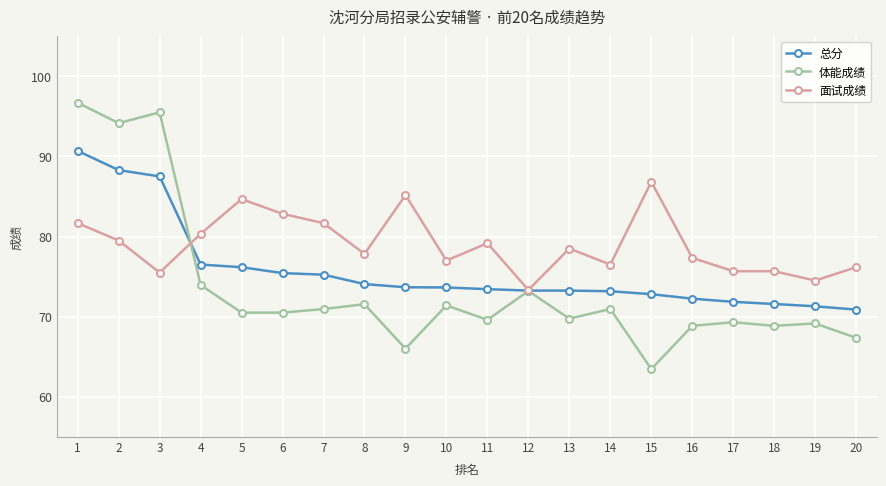

Where does the 体能成绩 series first go above 70?

1